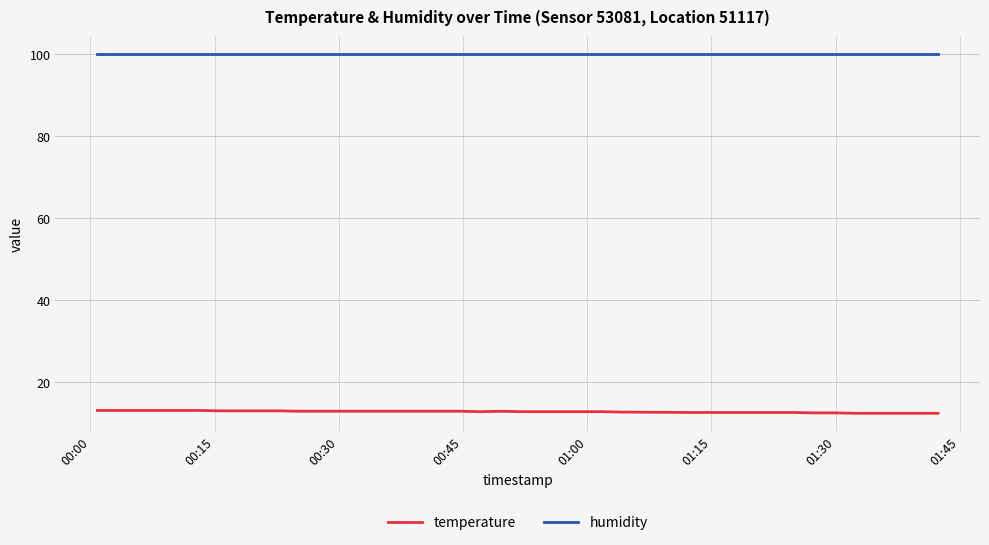

What is the minimum value for temperature?

12.3